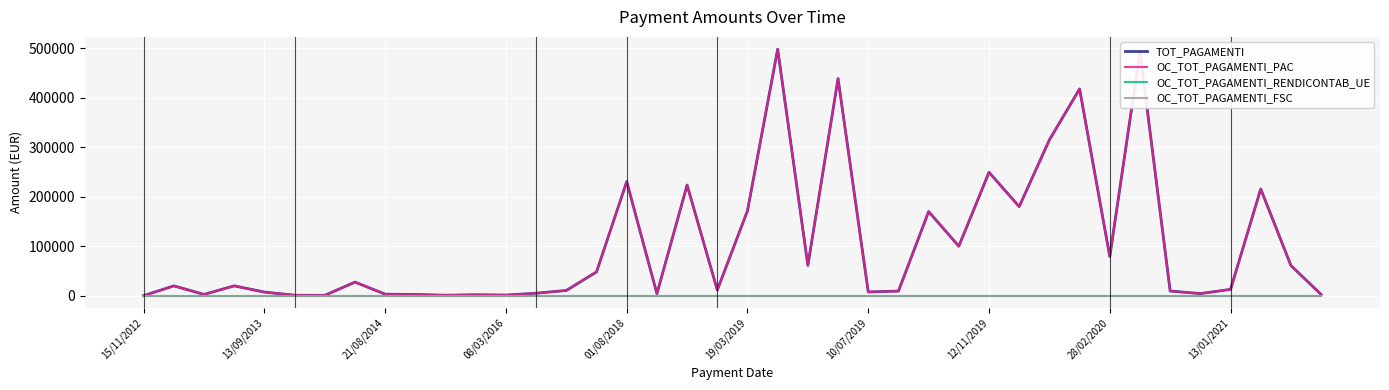

What is the difference between the maximum and second lowest values in the TOT_PAGAMENTI series?

497804.8